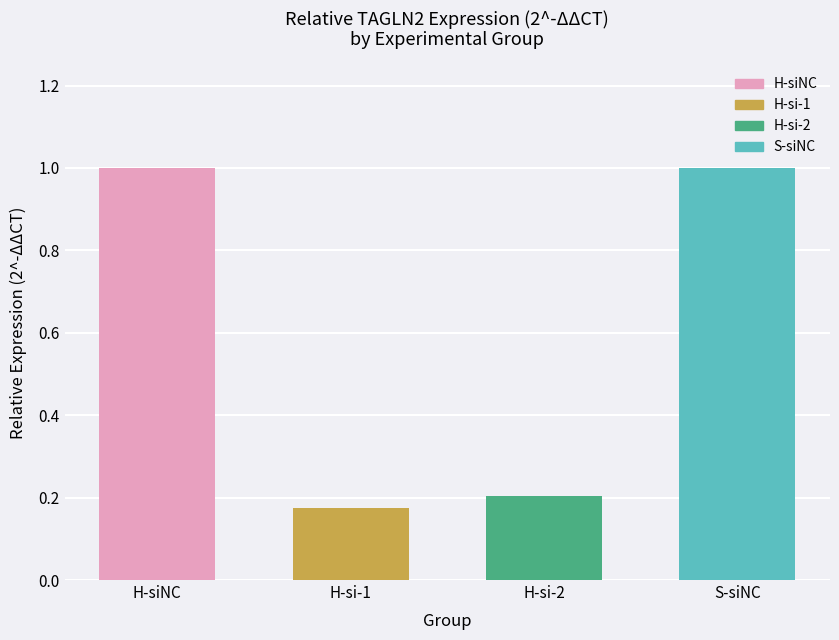

What is the maximum value shown in the chart?

1.0